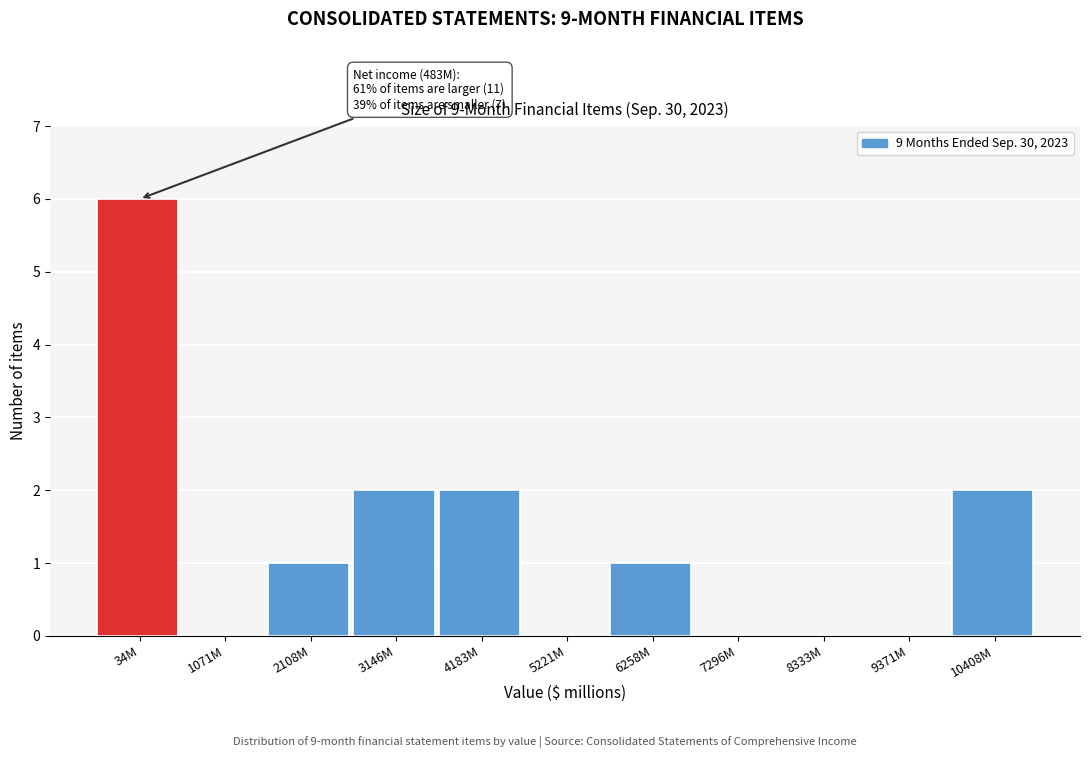

Reading right to left, what are all the values shown in this chart?

10408M=2	9371M=0	8333M=0	7296M=0	6258M=1	5221M=0	4183M=2	3146M=2	2108M=1	1071M=0	34M=6